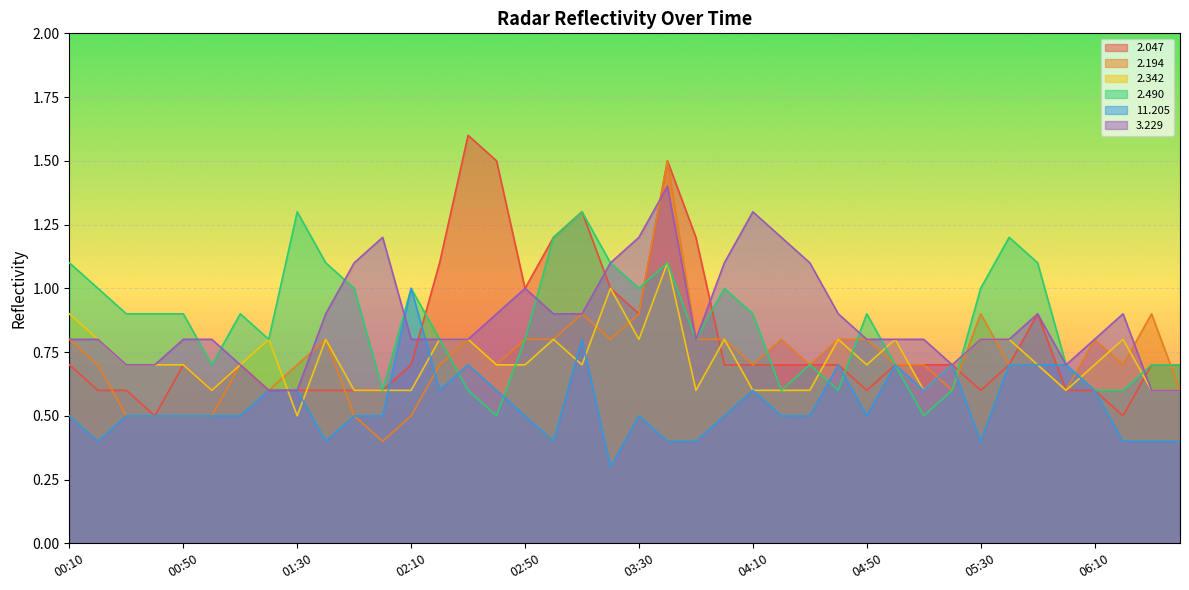

What is the label of the 11th point from the left?

01:50